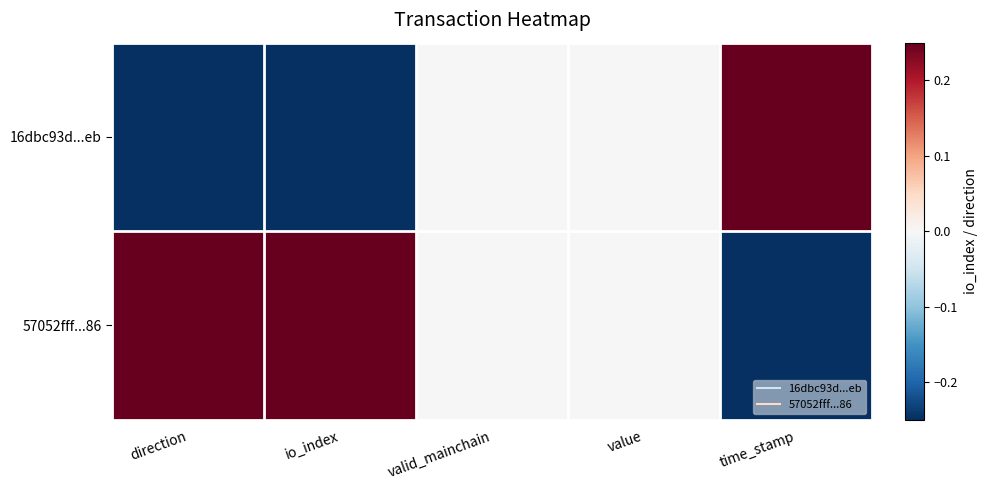

Which series has the largest total across all categories?

57052fff...86